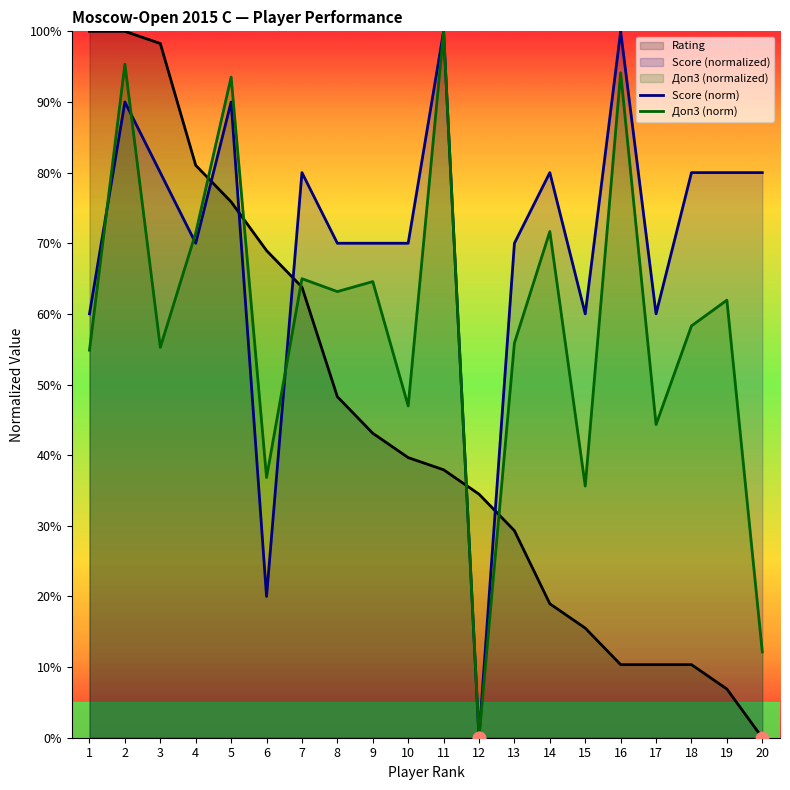

What is the spread (max minus min) of values at 3?

43.0